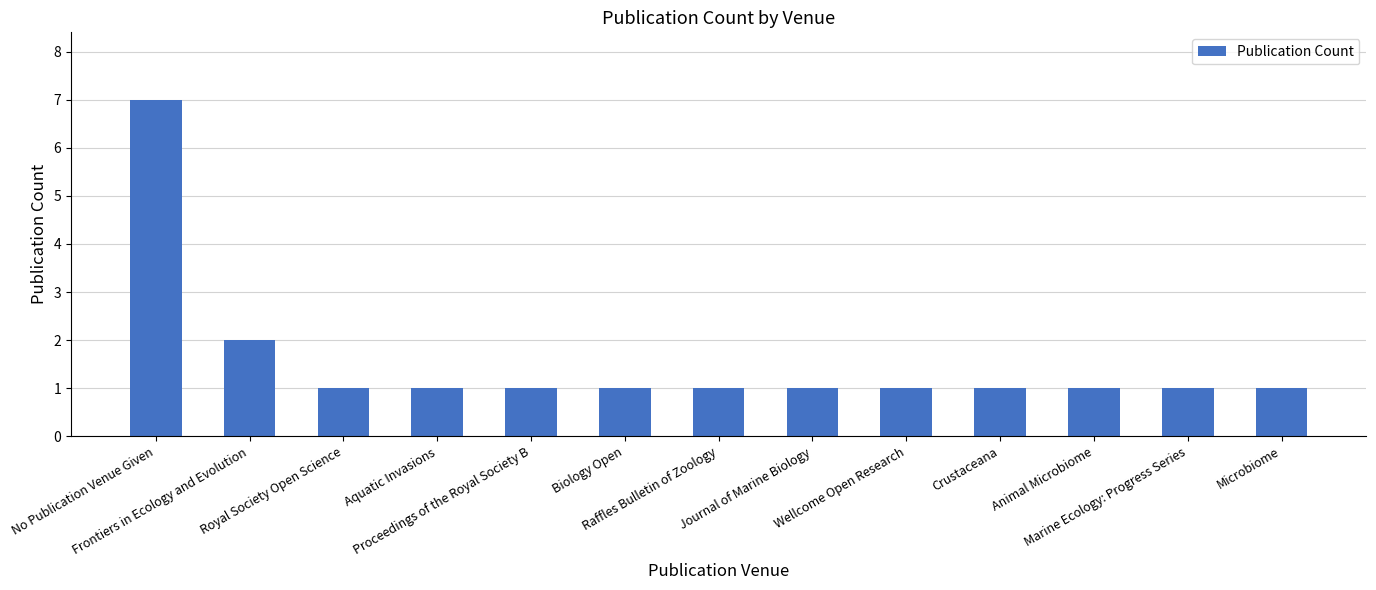

What is the difference between the second highest and second lowest values?

1